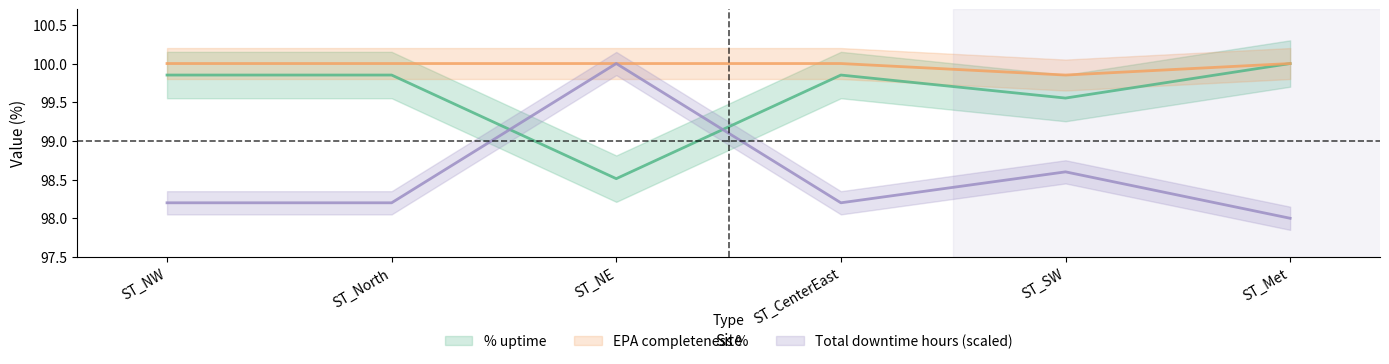

Where is % uptime nearest to the value 99?

ST_NE